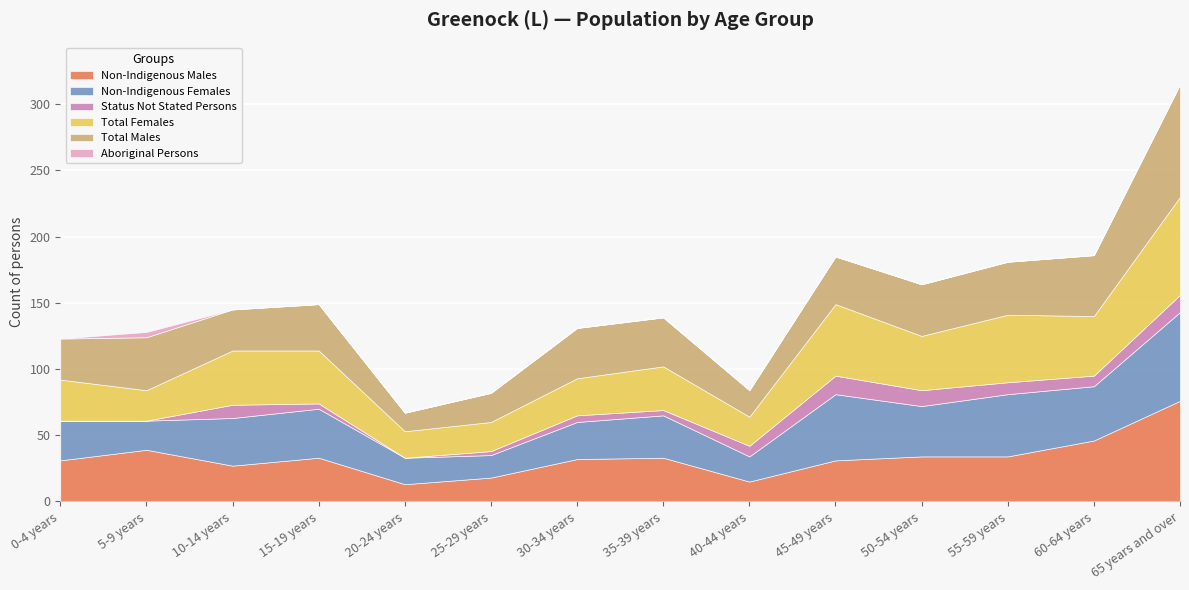

True or false: Status Not Stated Persons has more than 1 interior local peaks.

True